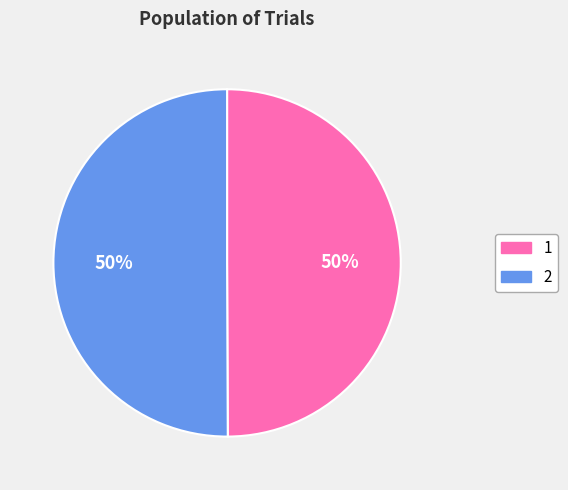

The 2 slice represents 58% of the pie. True or false?

False